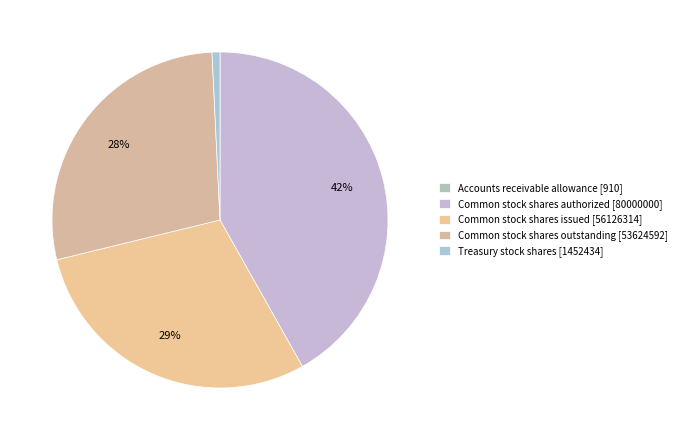

What percentage is the Treasury stock shares slice, to the nearest percent?

1%